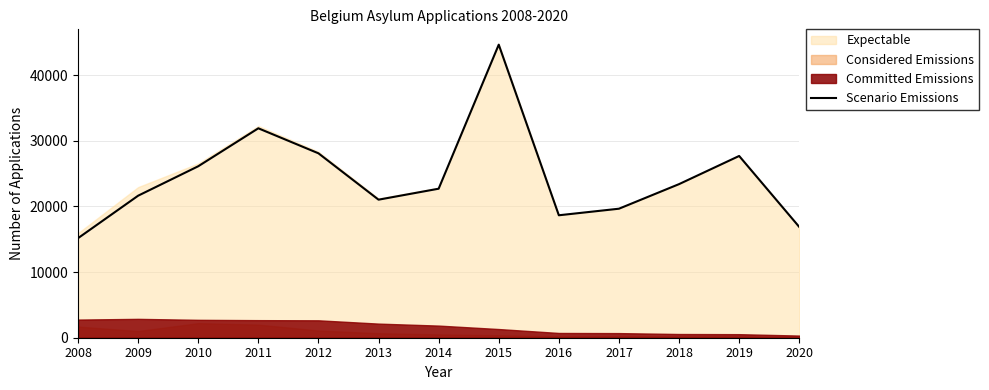

Count the number of categories in the chart.

13